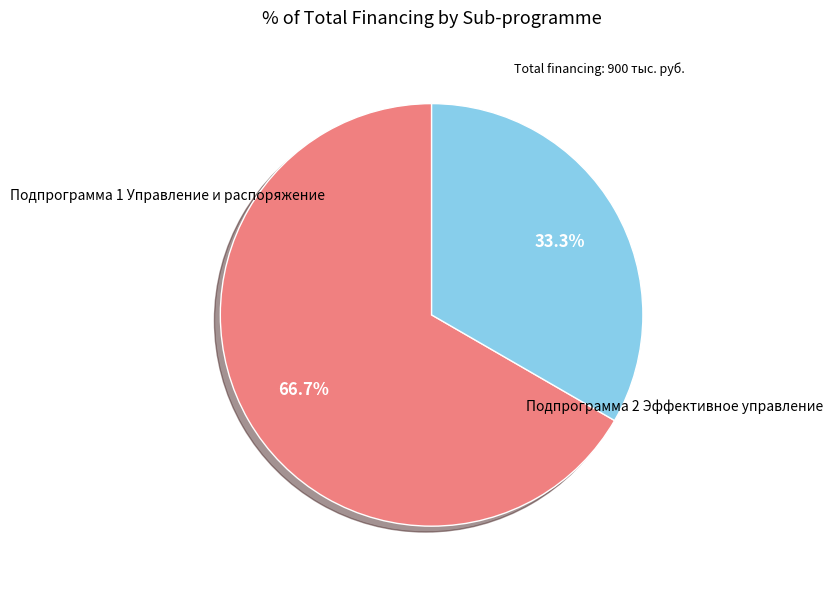

Which category has the smallest portion of the pie?

Подпрограмма 2 Эффективное управление